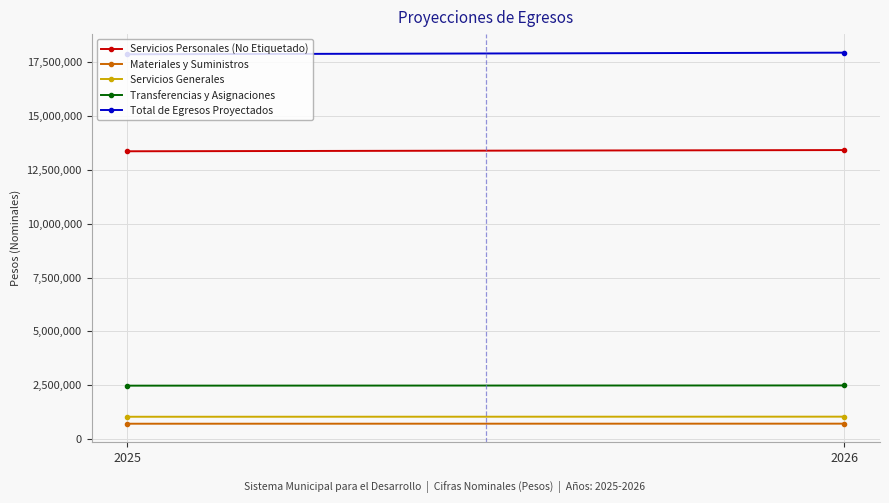

Reading left to right, what are all the values shown in this chart?

Servicios Personales (No Etiquetado): 2025=13371507.4	2026=13428068.9
Materiales y Suministros: 2025=710800.3	2026=713807.0
Servicios Generales: 2025=1034558.2	2026=1038934.3
Transferencias y Asignaciones: 2025=2479862.0	2026=2490351.8
Total de Egresos Proyectados: 2025=17878295.4	2026=17953920.6